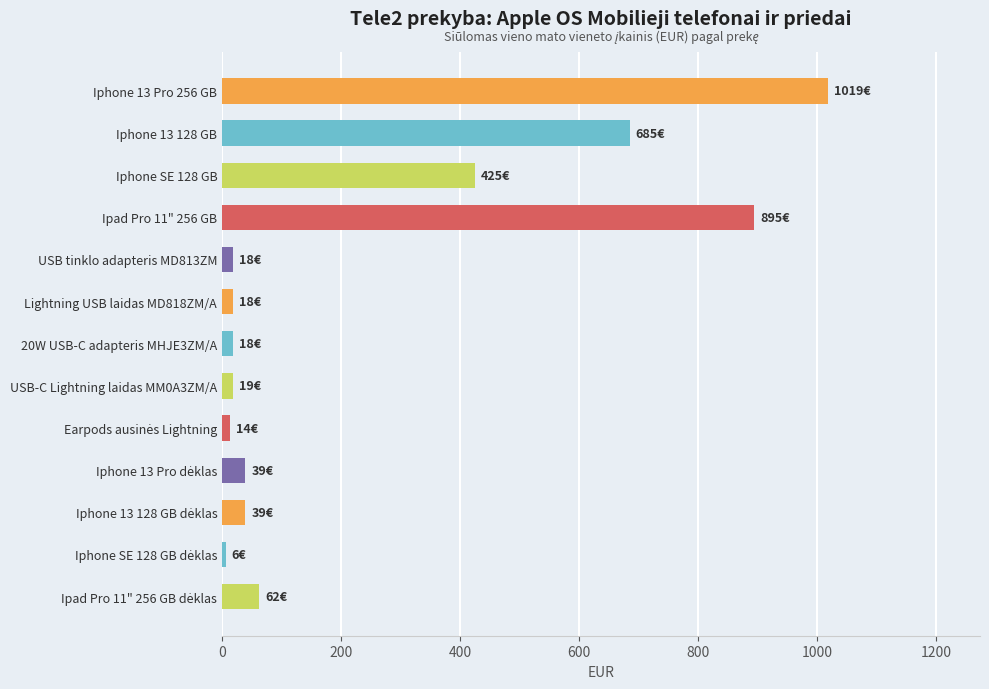

What is the change in value from Iphone 13 128 GB to Ipad Pro 11" 256 GB?

+209.3